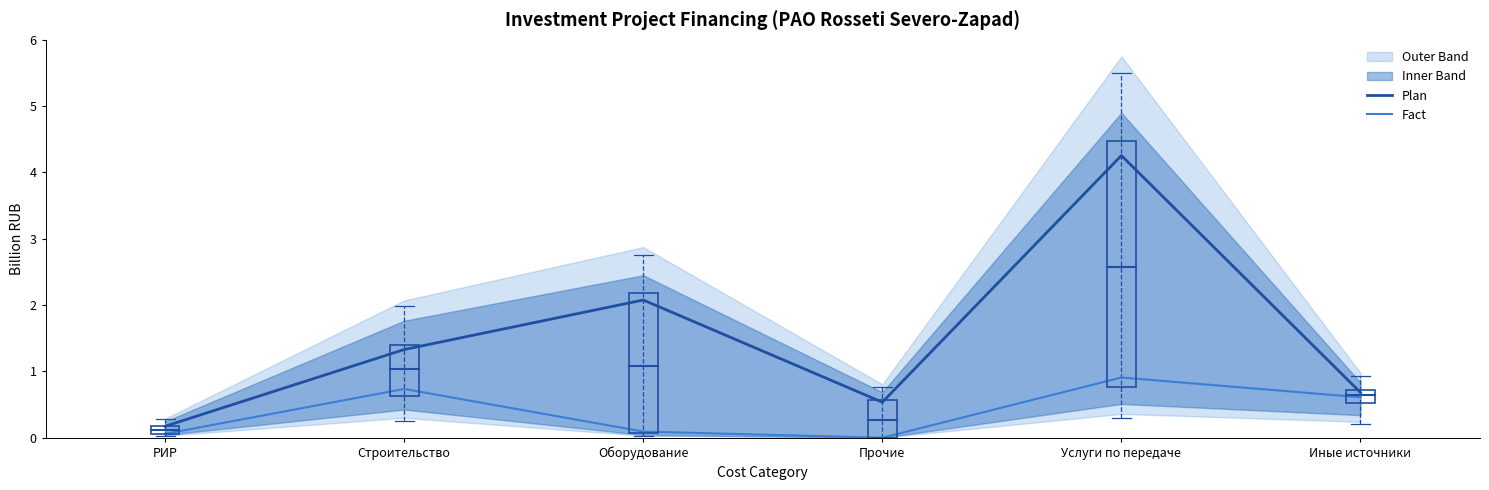

True or false: Plan has a value of 2.1 at Оборудование.

True